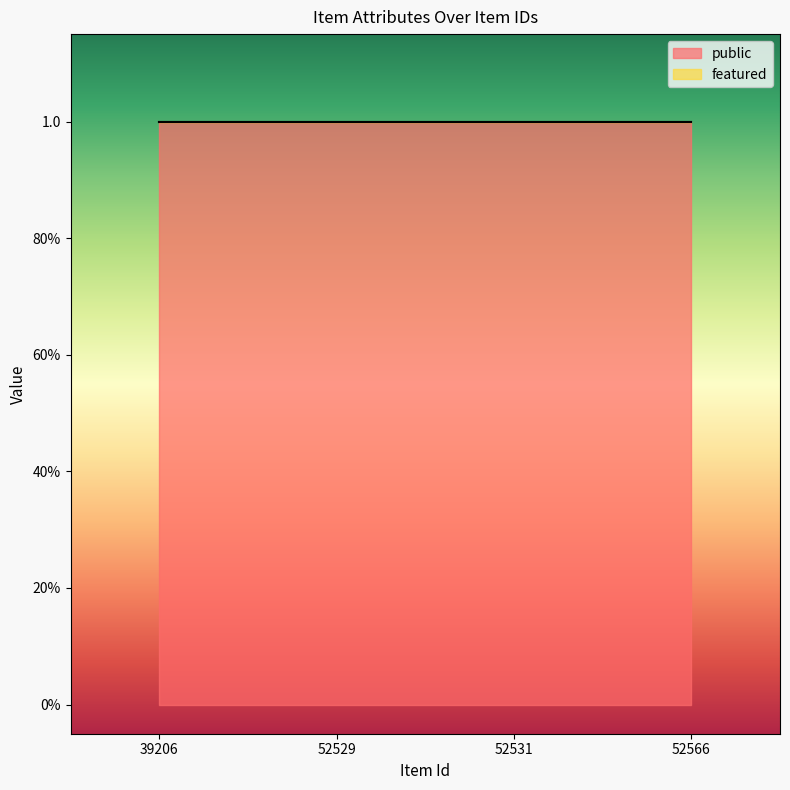

List the series in order of their peak value, lowest first.

featured, public